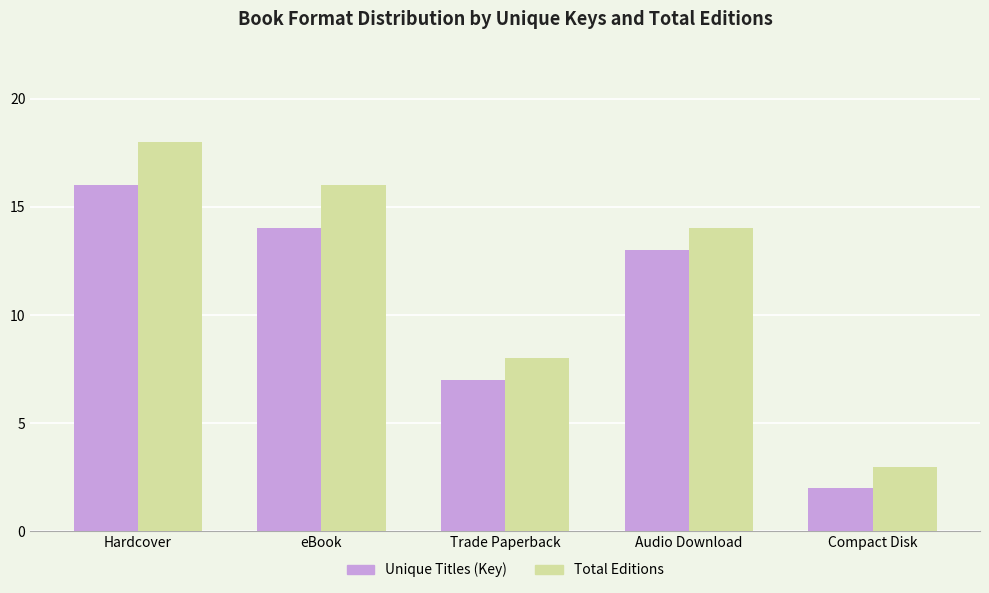

What is the difference between the second highest and minimum values in the Total Editions series?

13